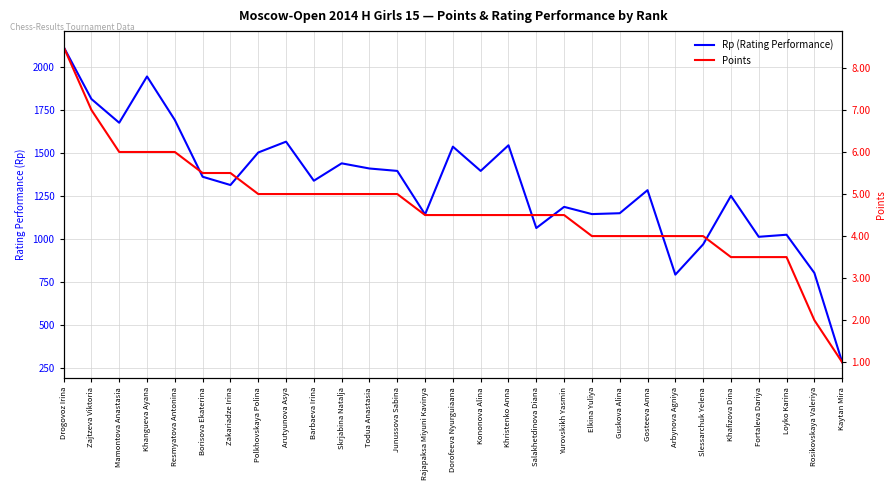

Where does the Rp (Rating Performance) series first go above 1340?

Drogovoz Irina